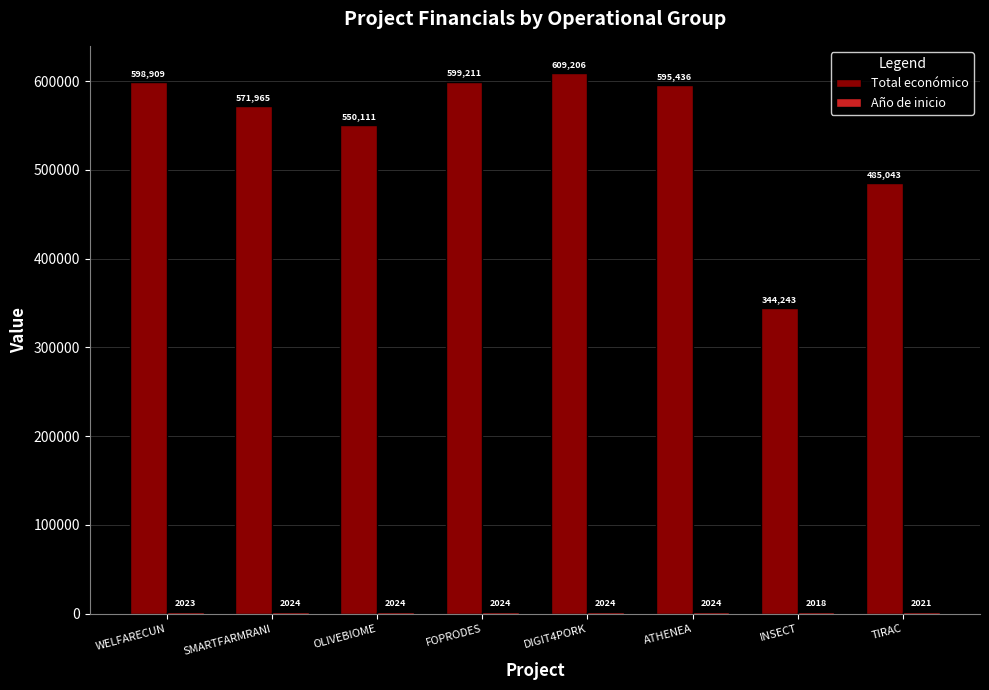

What is the minimum value shown in the chart?

2018